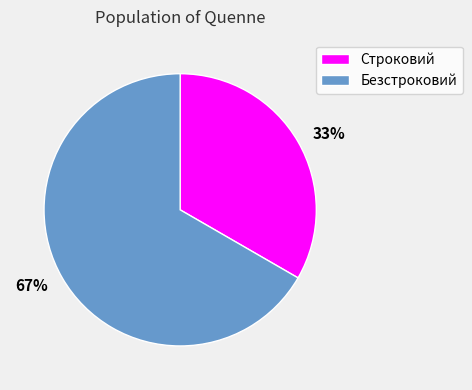

Does any single category account for the majority?

Yes